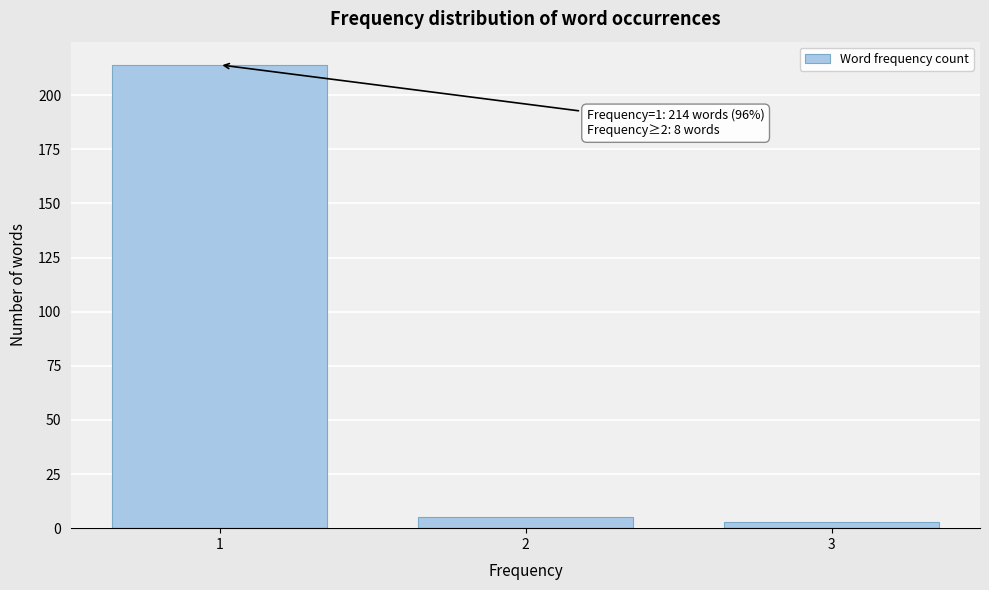

Reading left to right, what are all the values shown in this chart?

1=214	2=5	3=3